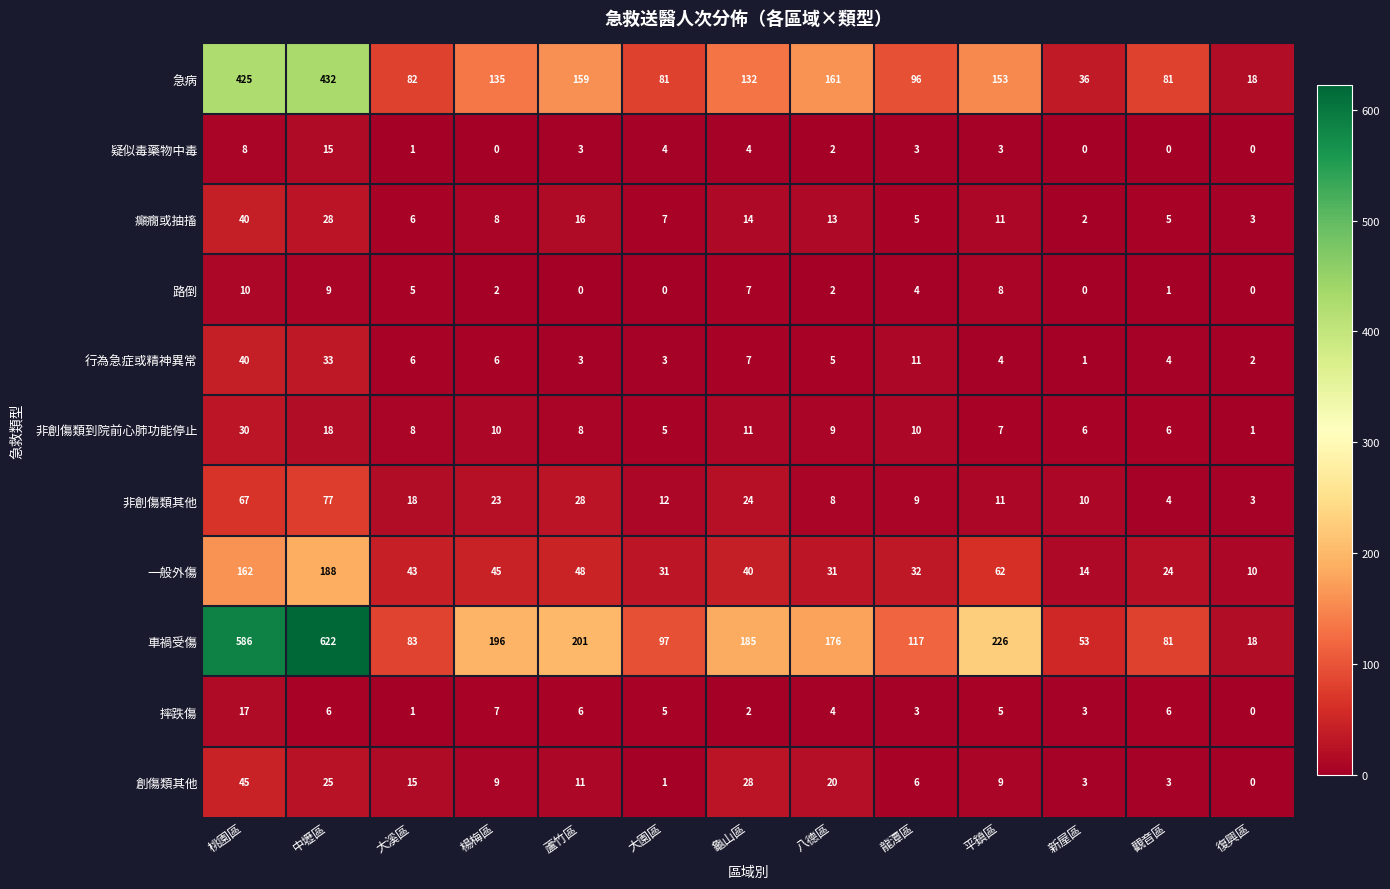

What is the difference between the 急病 values at 八德區 and 龜山區?

29